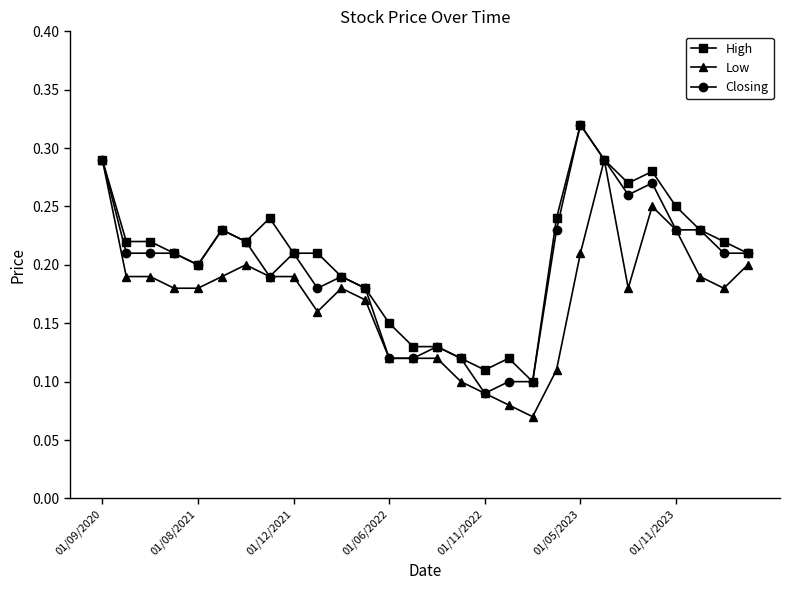

Does the chart display data point markers on the line(s)?

Yes